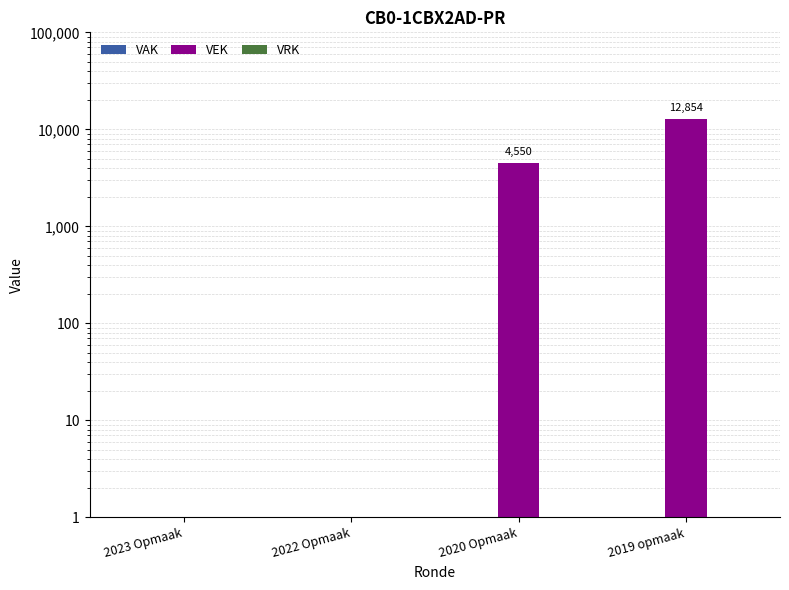

Does the chart contain any negative values?

No